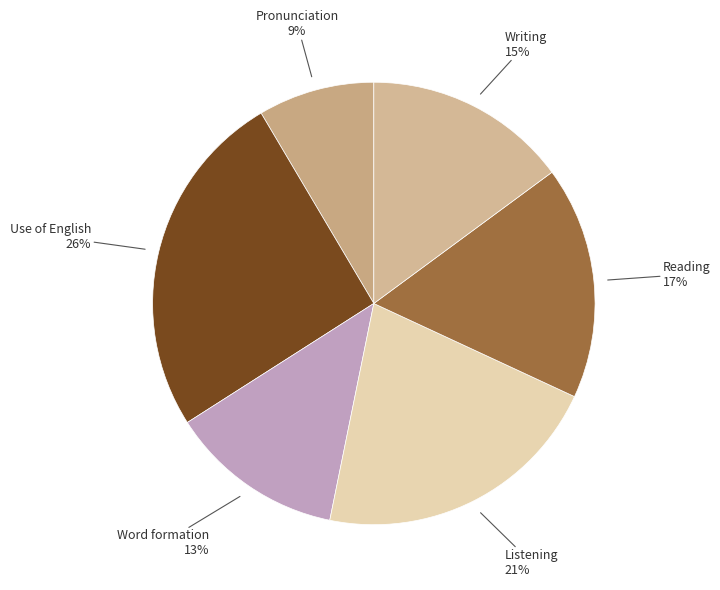

Approximately how many times larger is the value at Listening compared to Use of English?

0.8